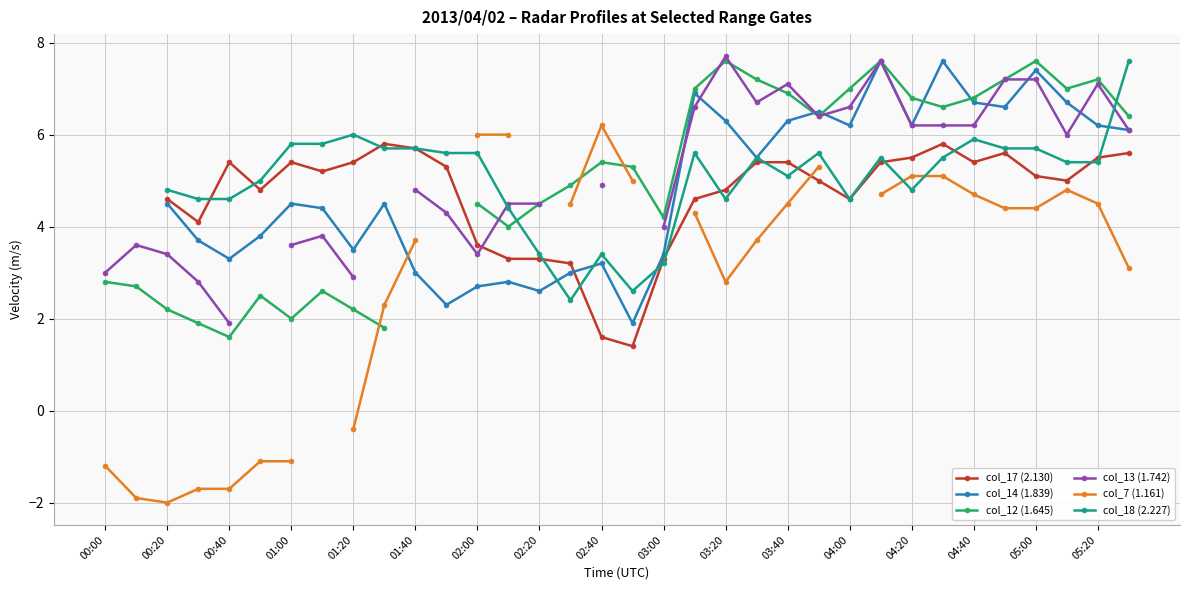

Is this an area chart (filled region under the line)?

No